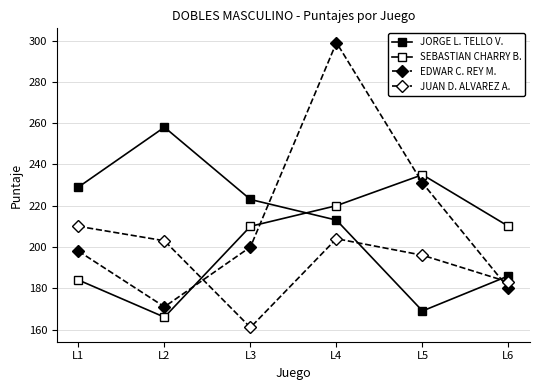

How many data points does each series have?

6